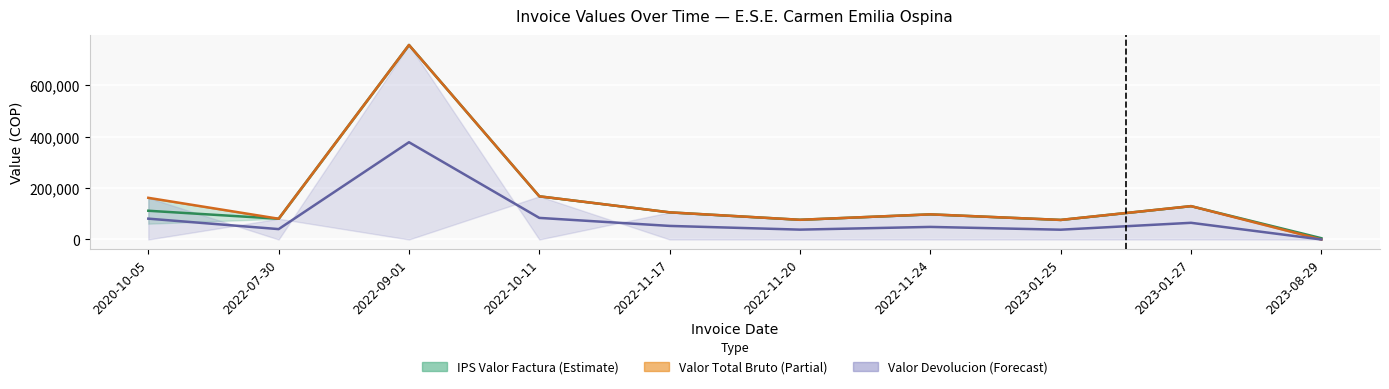

Is the value of Valor Devolucion at 2020-10-05 greater than the value of IPS Valor Factura at 2020-10-05?

No